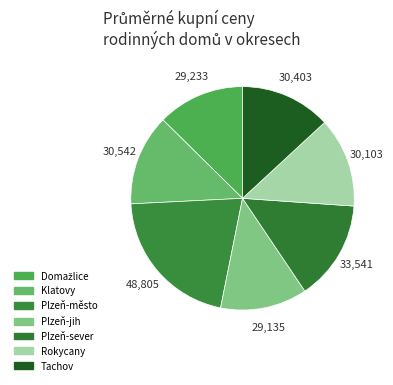

Count the number of slices in the pie.

7